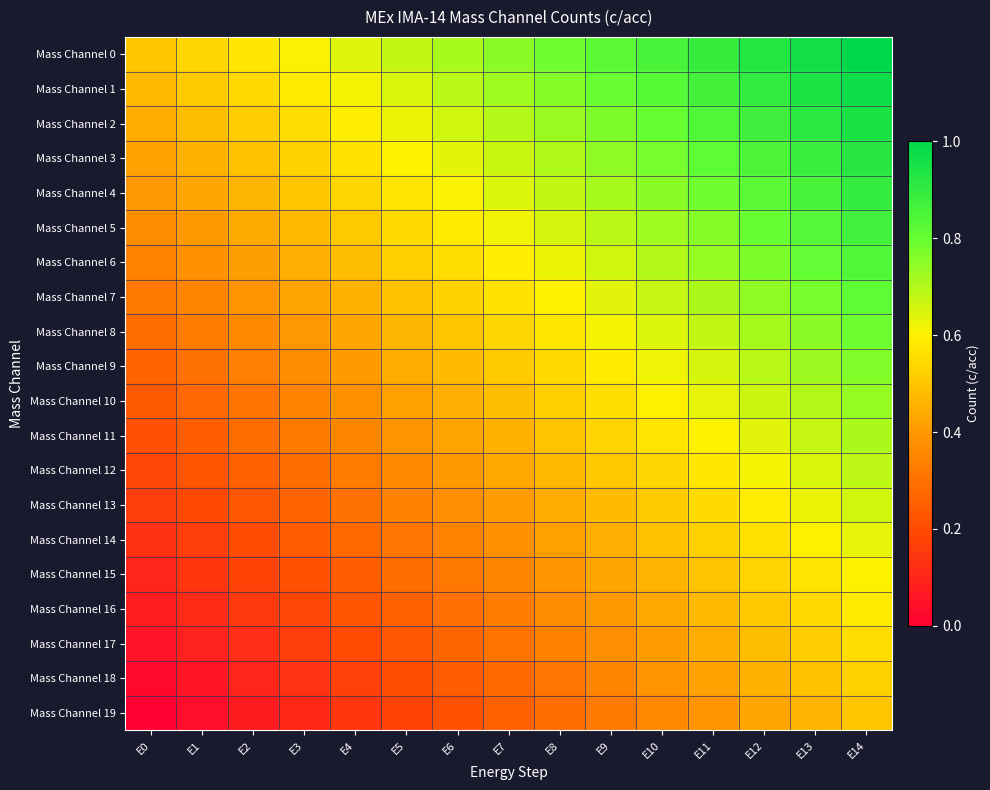

What is the spread (max minus min) of values at E13?

0.5